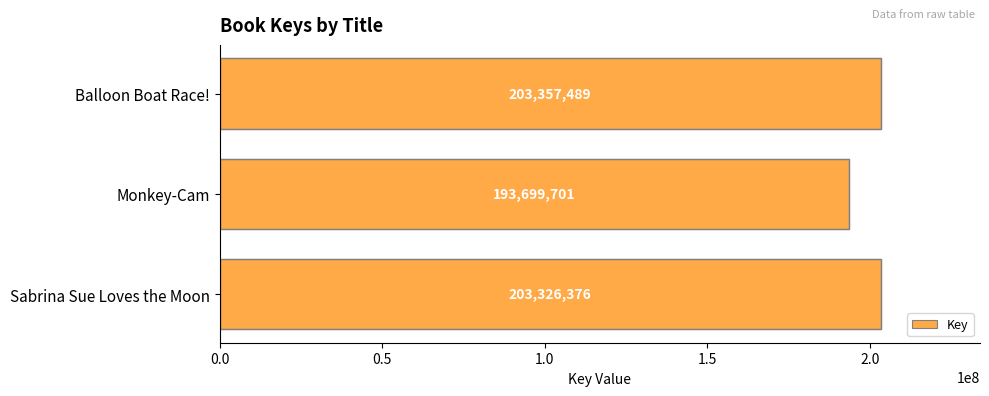

At which label is the value closest to 198528595?

Sabrina Sue Loves the Moon